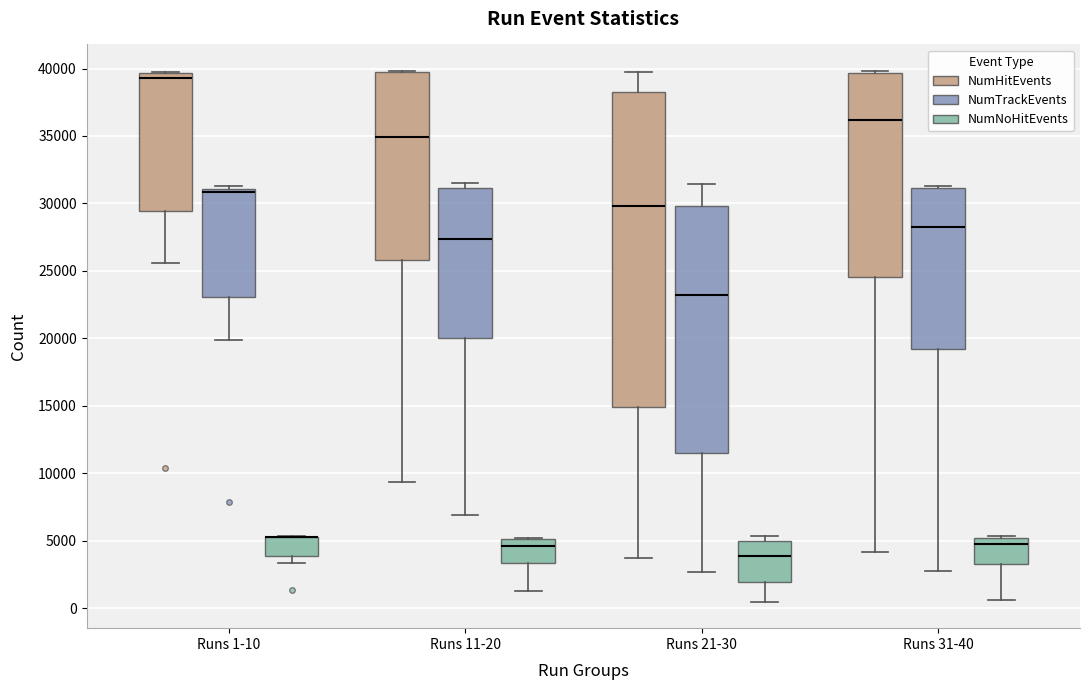

Reading left to right, read every box against the y-axis: the position of its median line, the range the box covers, and the ends of its whiskers. The values are not printed on the chart, so give them approximately, as read against the axis.

Runs 1-10 (NumHitEvents): median 39500 (just below the box's upper edge), box 29500 to 39500, whiskers 25500 to 40000
Runs 1-10 (NumTrackEvents): median 31000 (just below the box's upper edge), box 23000 to 31000, whiskers 20000 to 31500
Runs 1-10 (NumNoHitEvents): median 5000 (drawn on the box's upper edge), box 4000 to 5500, whiskers 3500 to 5500
Runs 11-20 (NumHitEvents): median 35000, box 26000 to 40000, whiskers 9500 to 40000
Runs 11-20 (NumTrackEvents): median 27500, box 20000 to 31000, whiskers 7000 to 31500
Runs 11-20 (NumNoHitEvents): median 4500, box 3500 to 5000, whiskers 1500 to 5000
Runs 21-30 (NumHitEvents): median 30000, box 15000 to 38500, whiskers 3500 to 40000
Runs 21-30 (NumTrackEvents): median 23000, box 11500 to 30000, whiskers 2500 to 31500
Runs 21-30 (NumNoHitEvents): median 4000, box 2000 to 5000, whiskers 500 to 5500
Runs 31-40 (NumHitEvents): median 36000, box 24500 to 39500, whiskers 4000 to 40000
Runs 31-40 (NumTrackEvents): median 28000, box 19000 to 31000, whiskers 3000 to 31500
Runs 31-40 (NumNoHitEvents): median 5000 (just below the box's upper edge), box 3500 to 5000, whiskers 500 to 5500